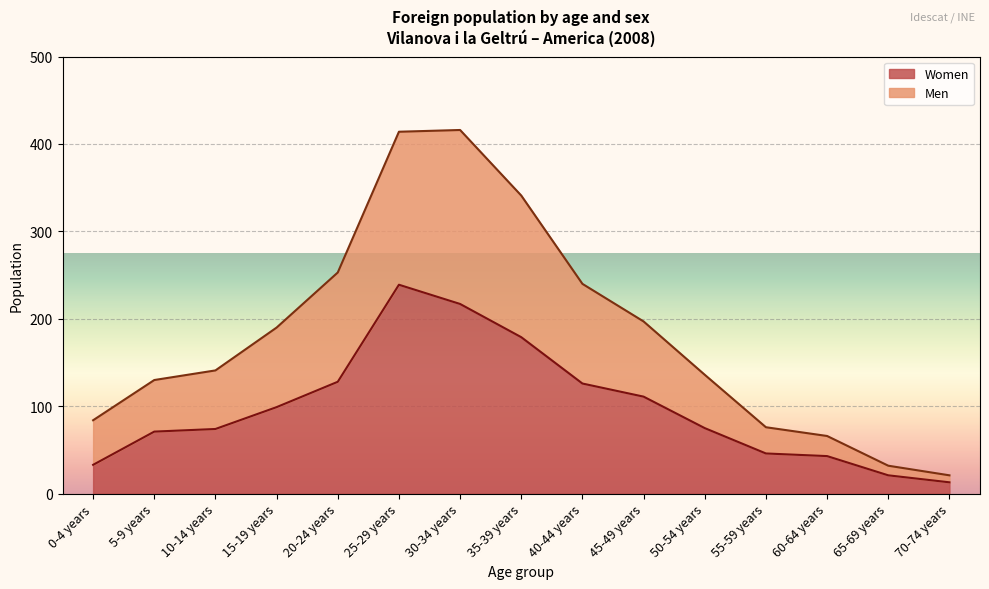

True or false: Women and Men cross at least once.

False